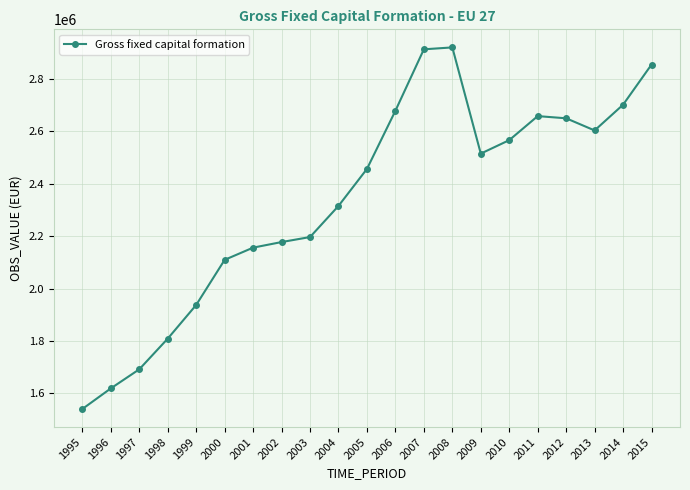

Where is the data nearest to the value 2230442?

2003